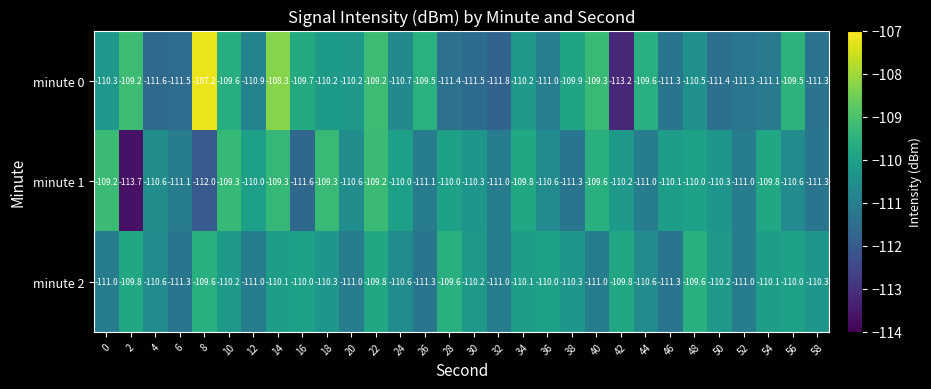

What is the difference between the highest and lowest values at 38?

1.4